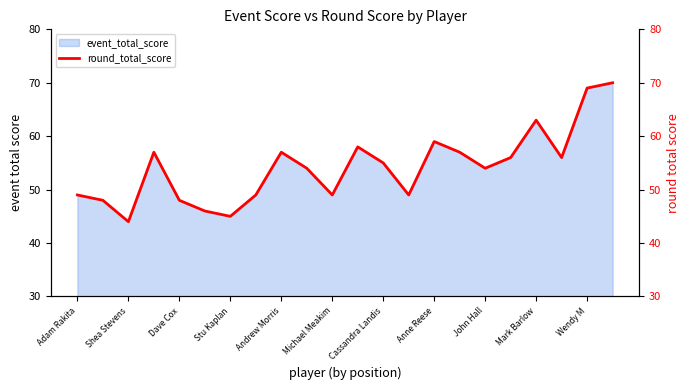

What is the sum of all values?

1192